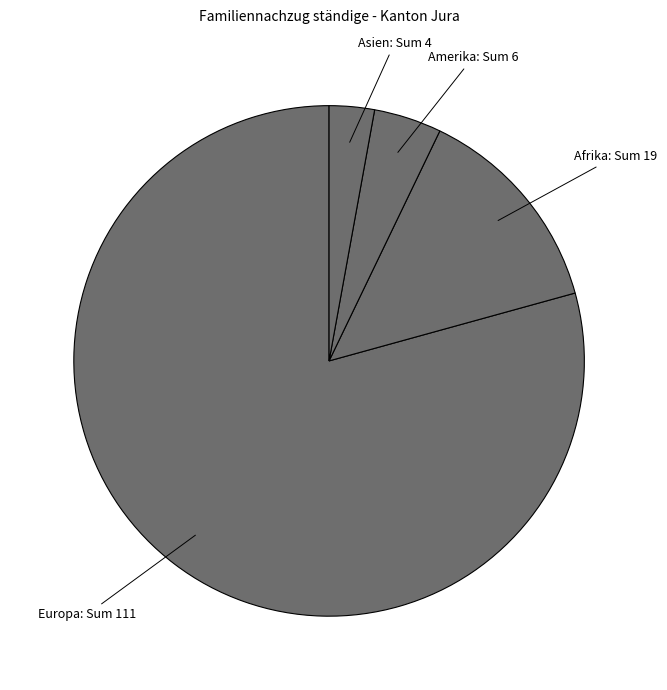

How many slices are in this pie chart?

4